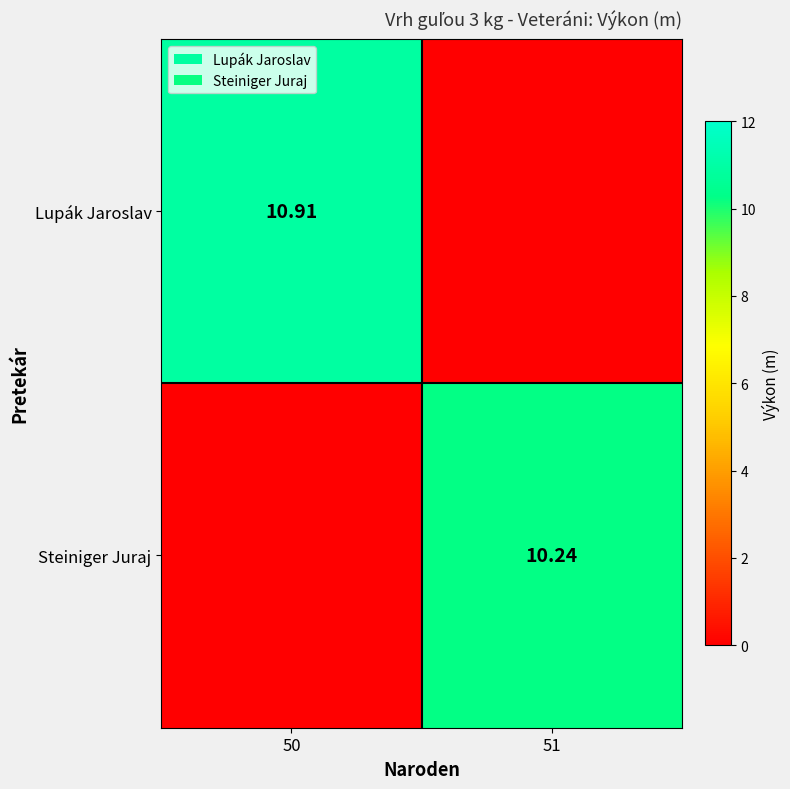

The value of Lupák Jaroslav at 51 is 1.0. True or false?

True